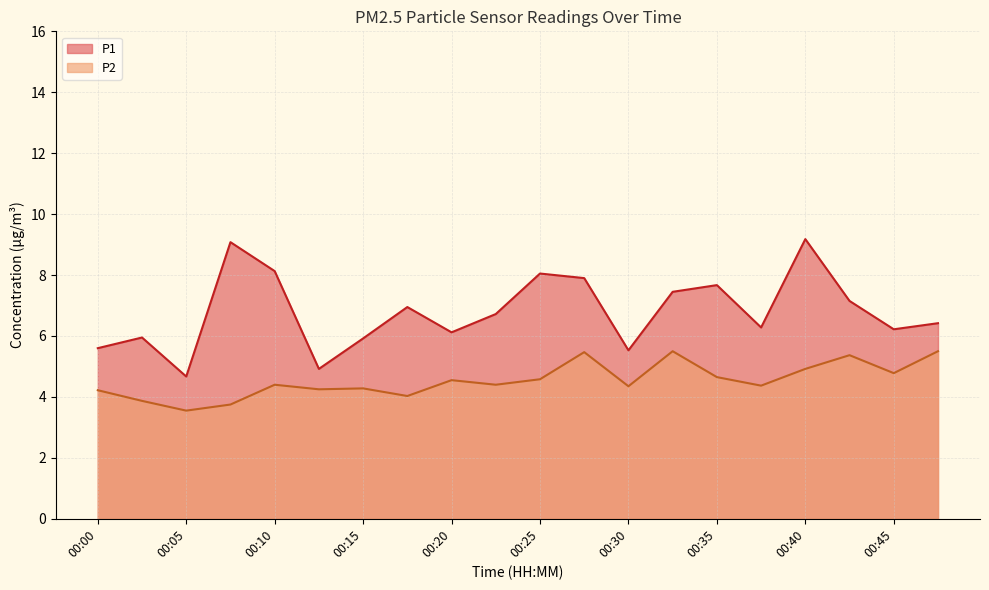

List the series in order of their peak value, lowest first.

P2, P1